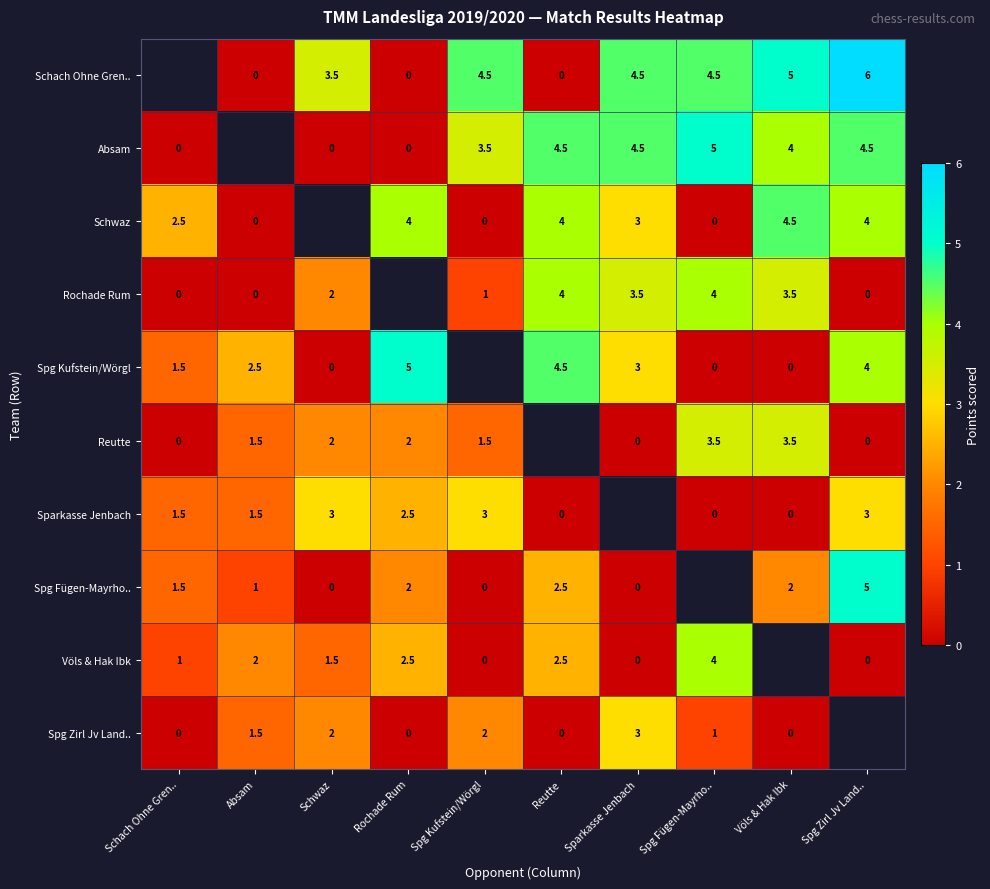

Is it true that Spg Kufstein/Wörgl equals 1.5 at Schach Ohne Gren..?

True